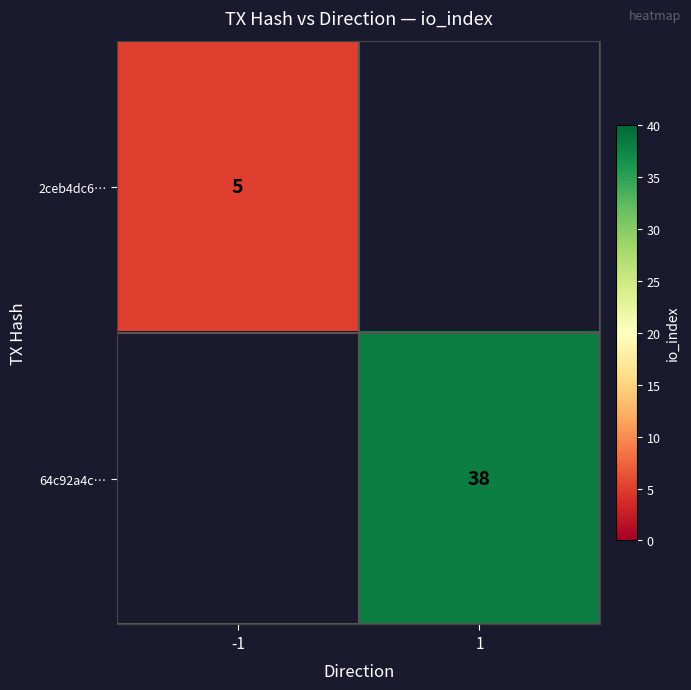

True or false: 2ceb4dc6… has a value of 3.3 at -1.

False